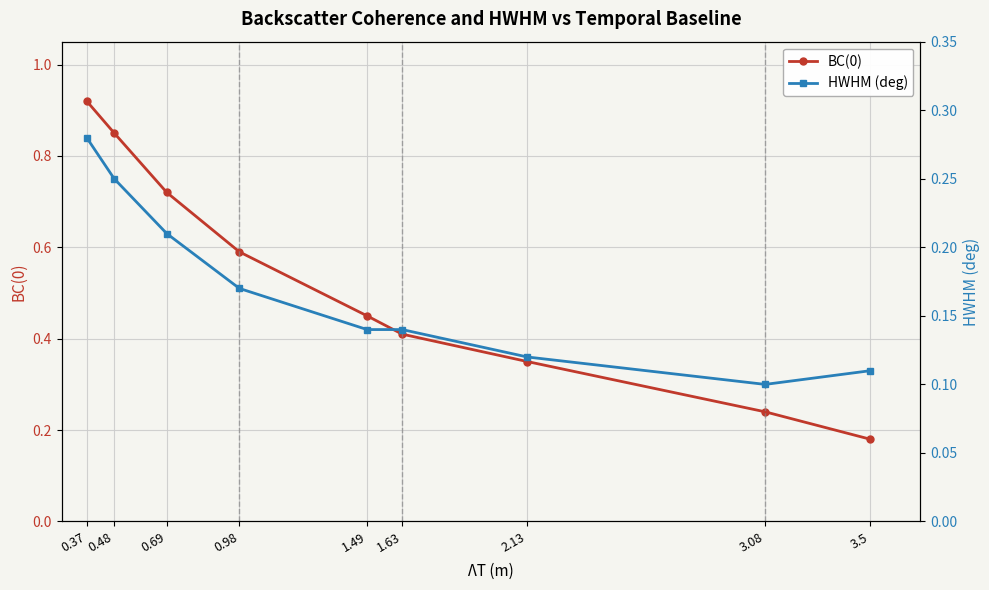

Which series has the largest total across all categories?

BC(0)